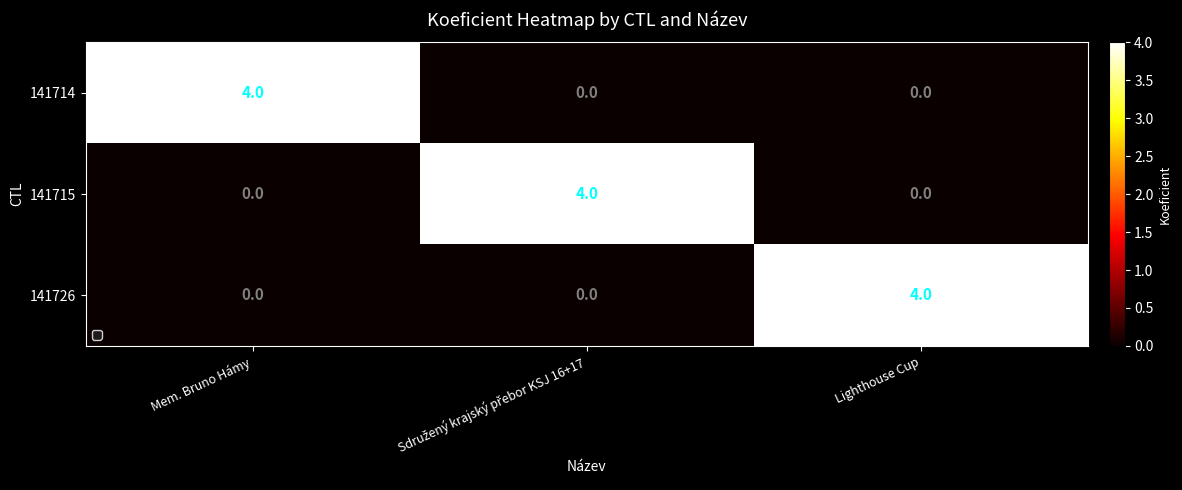

What is the maximum value for 141726?

4